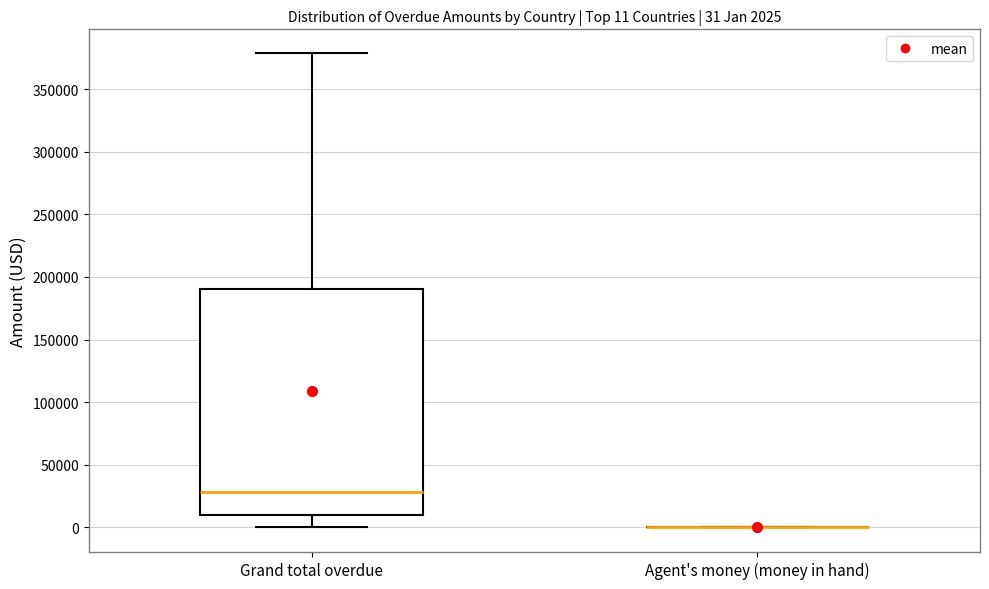

Comparing the boxes themselves (not the whiskers), which one is the tallest?

Grand total overdue